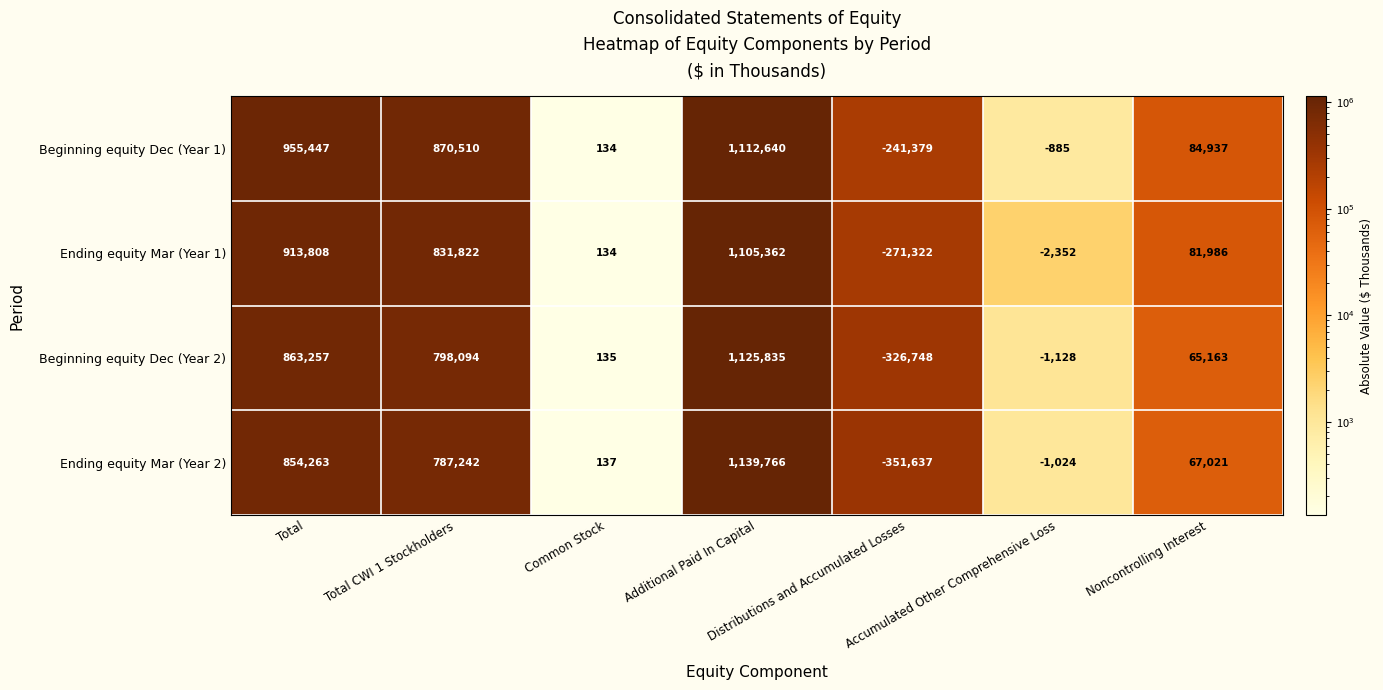

What is the maximum value for Ending equity Mar (Year 2)?

1139766